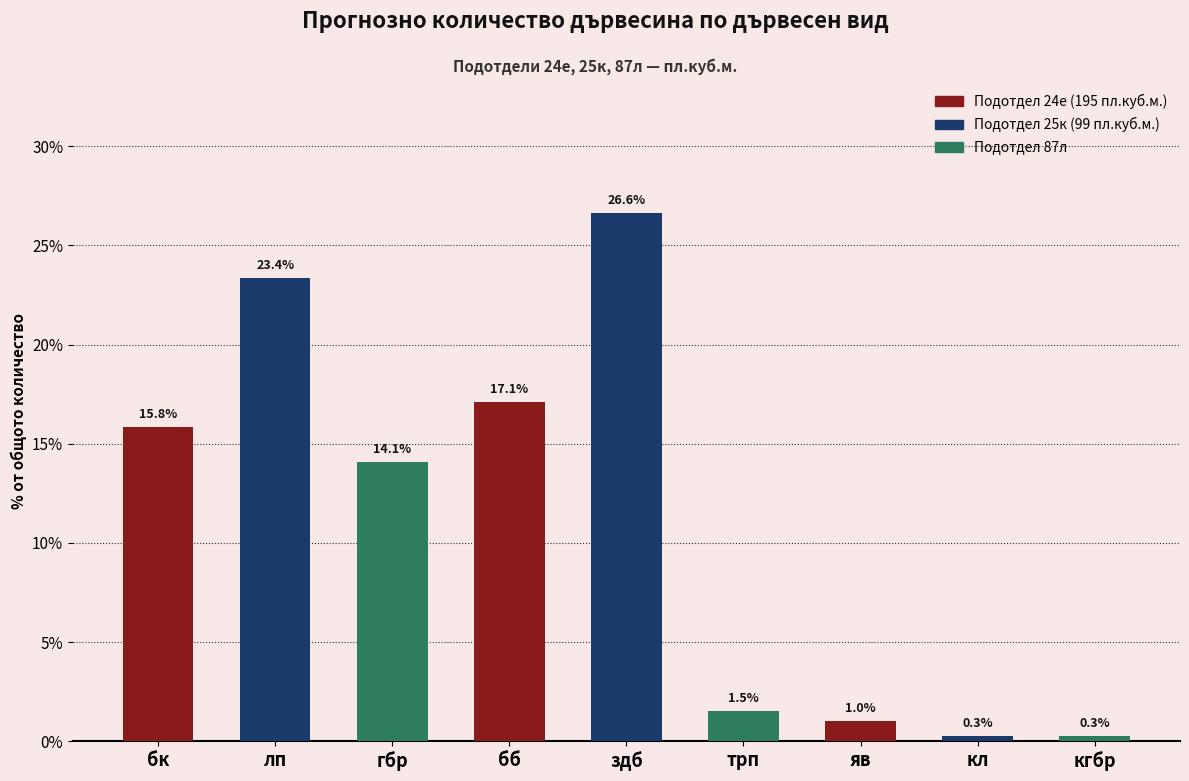

What is the difference between the maximum and minimum values?

26.4